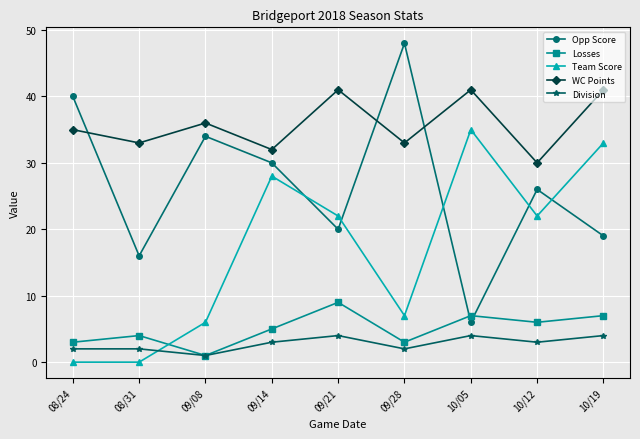

The value of Team Score at 09/21 is 9. True or false?

False